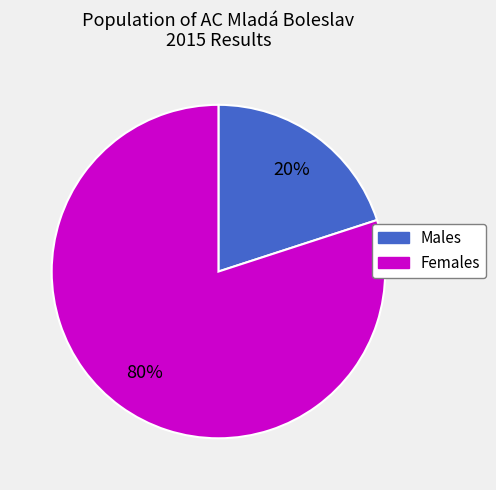

Is there a majority slice in this chart?

Yes